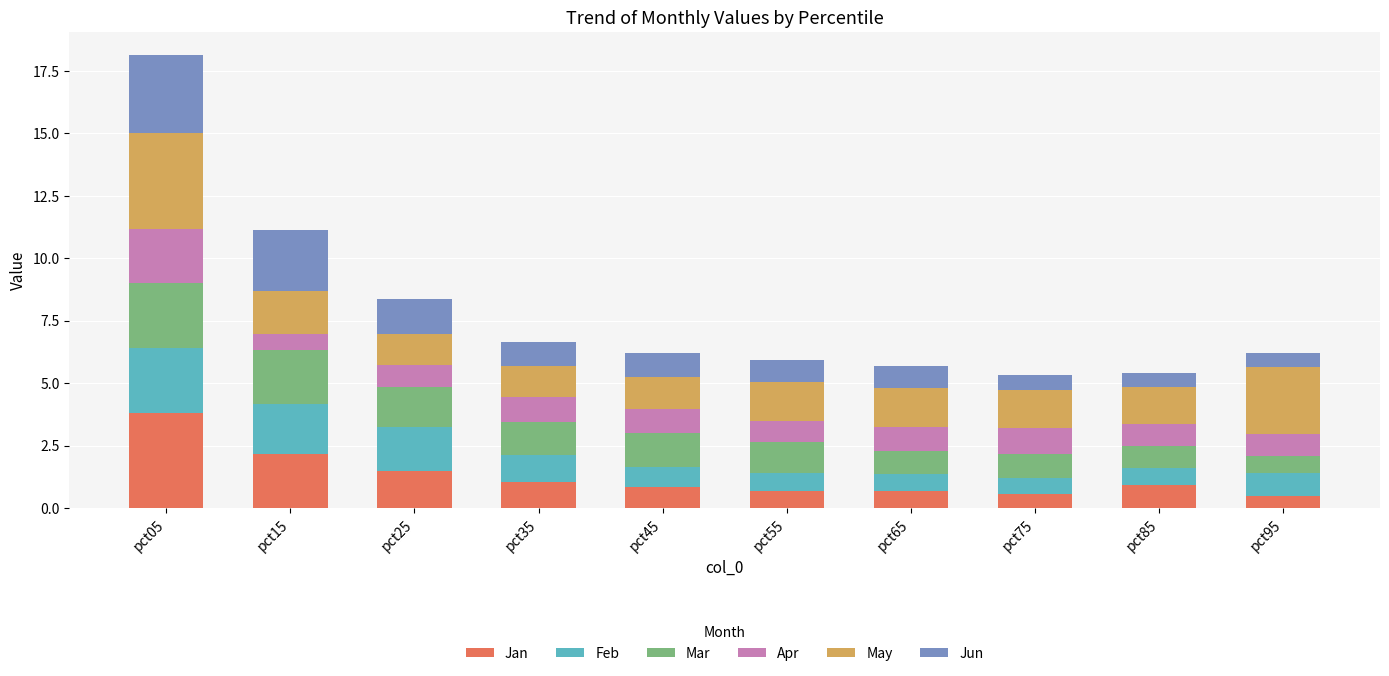

How many bars are there in total?

10